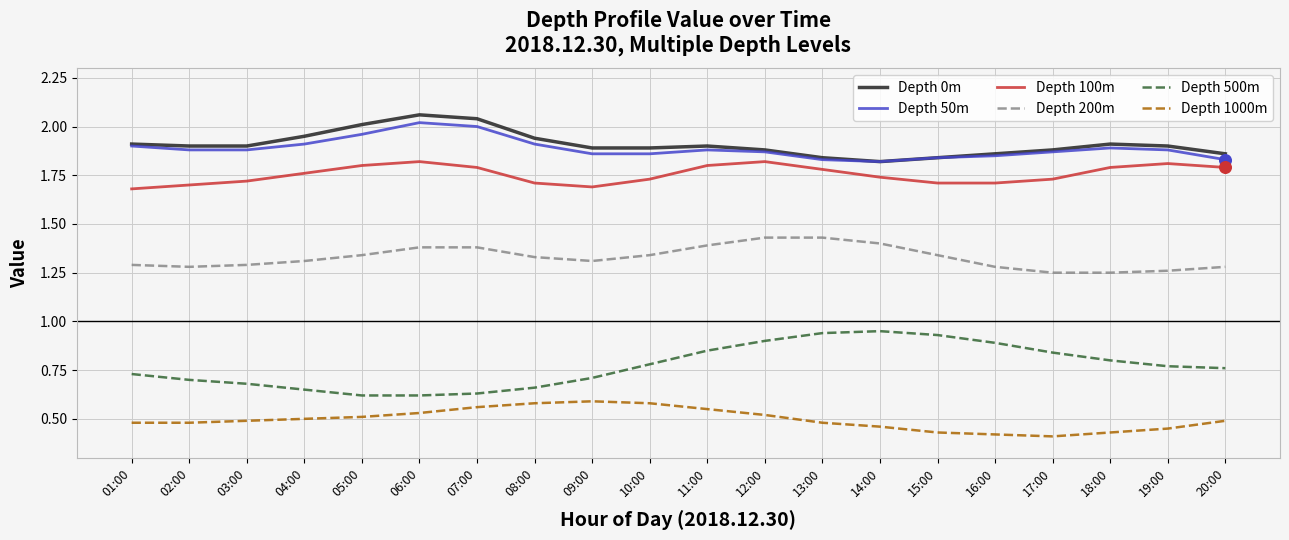

What is the total value across all series at 11:00?

8.4